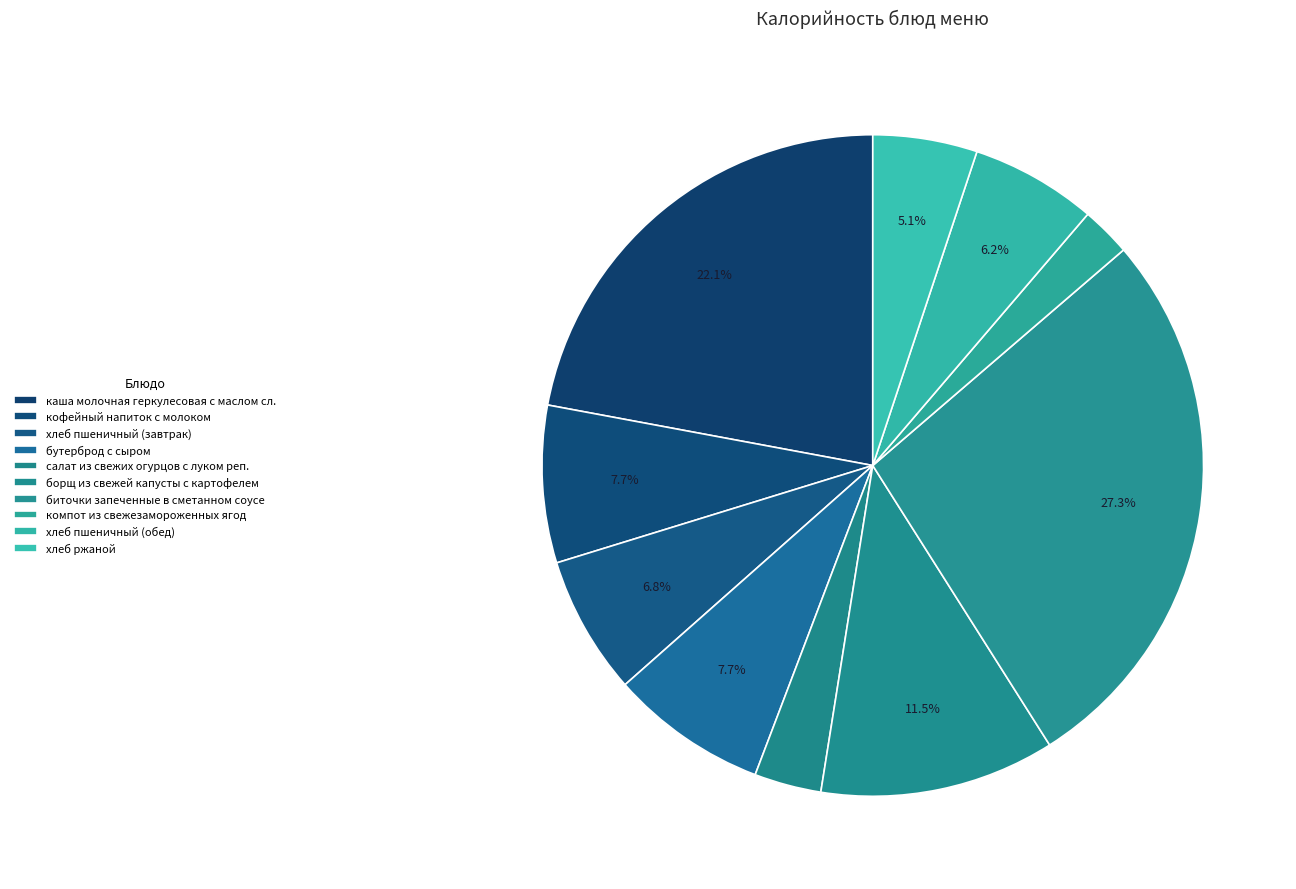

How many slices are in this pie chart?

10